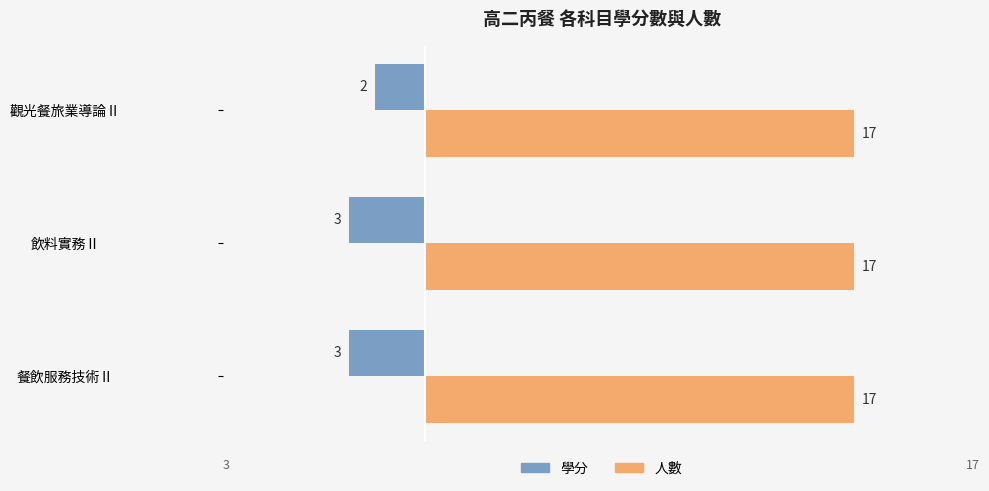

Which series has the largest total across all categories?

人數